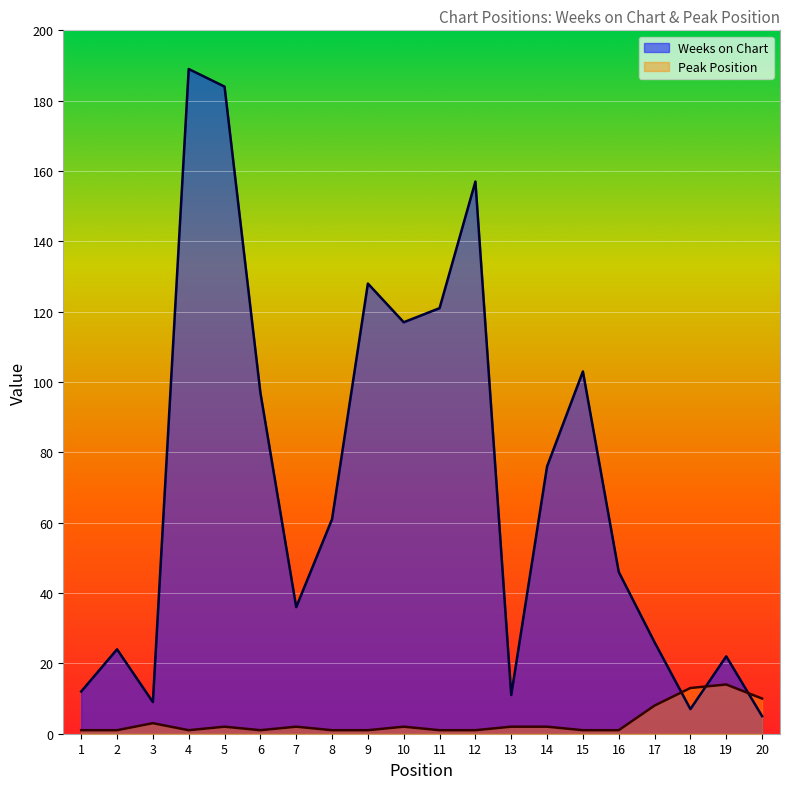

True or false: Weeks on Chart has a value of 9 at 3.

True